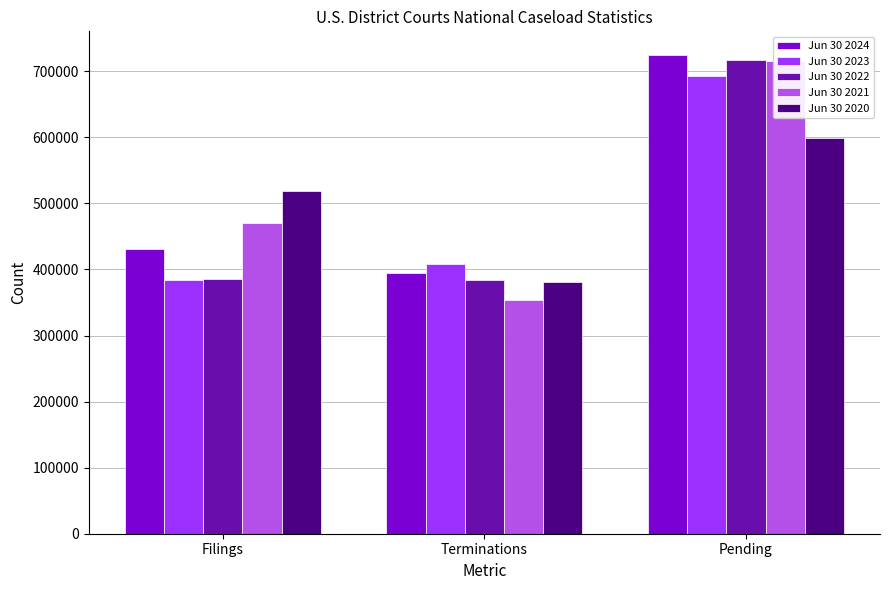

Between Terminations and Pending, which is larger?

Pending